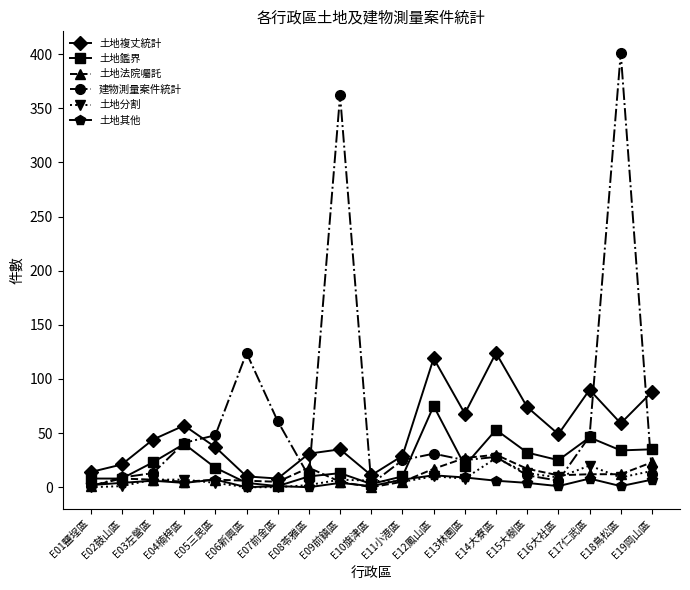

True or false: 土地其他 has more than 0 points higher than both neighbors.

True